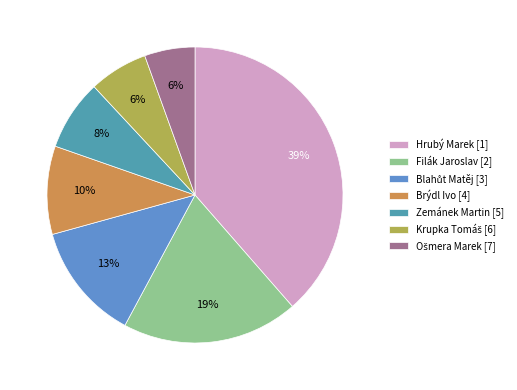

To the nearest percent, what is the difference between the largest and smallest slice percentages?

33%